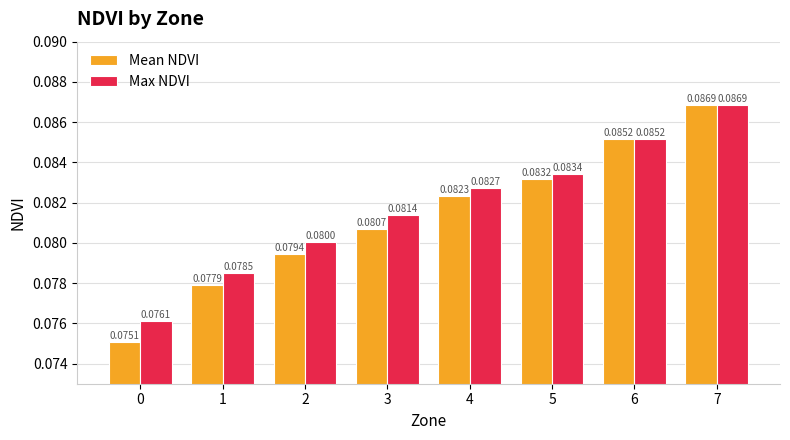

Between 2 and 6, which series saw the biggest shift?

Mean NDVI